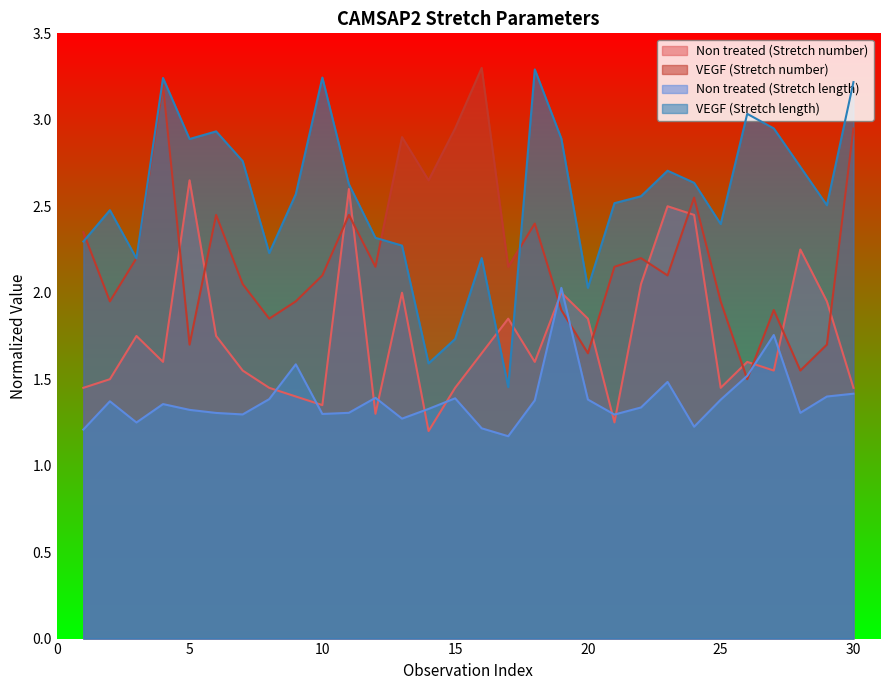

What is the maximum value for VEGF (Stretch length)?

3.3